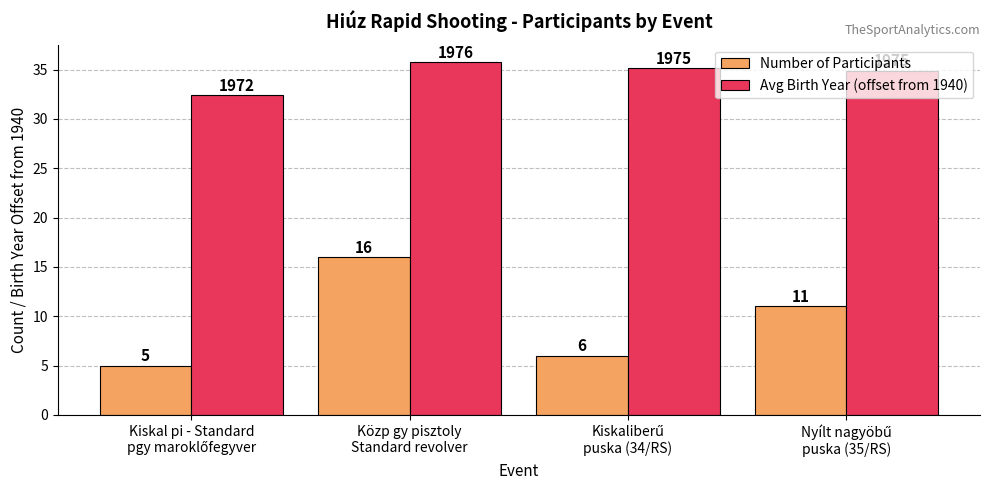

What is the sum of all Avg Birth Year (offset from 1940) values?

138.2